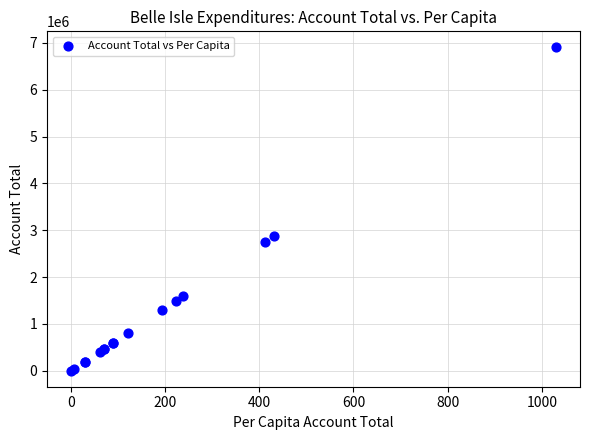

What Y value in the scatter plot is closest to 3451580?

2884526